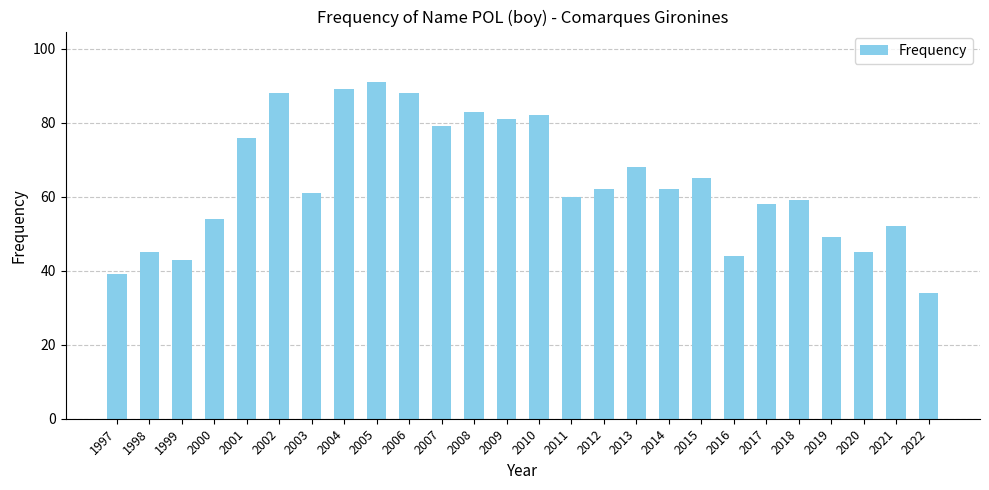

Reading right to left, transcribe all the data shown in this chart.

2022=34	2021=52	2020=45	2019=49	2018=59	2017=58	2016=44	2015=65	2014=62	2013=68	2012=62	2011=60	2010=82	2009=81	2008=83	2007=79	2006=88	2005=91	2004=89	2003=61	2002=88	2001=76	2000=54	1999=43	1998=45	1997=39